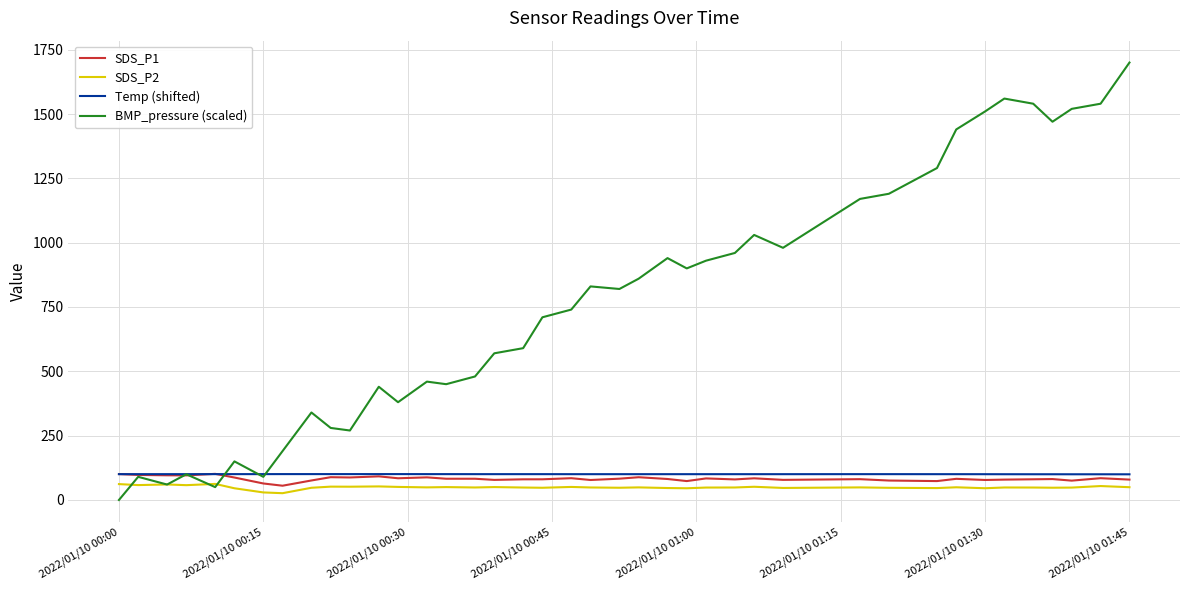

After their last crossing, which series has the higher values: BMP_pressure (scaled) or SDS_P2?

BMP_pressure (scaled)